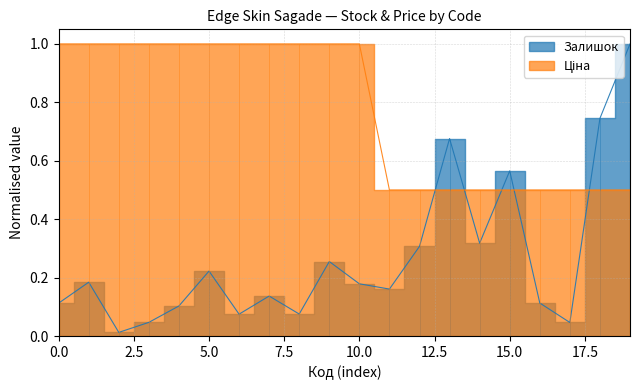

What is the average value of the Ціна series?

0.8